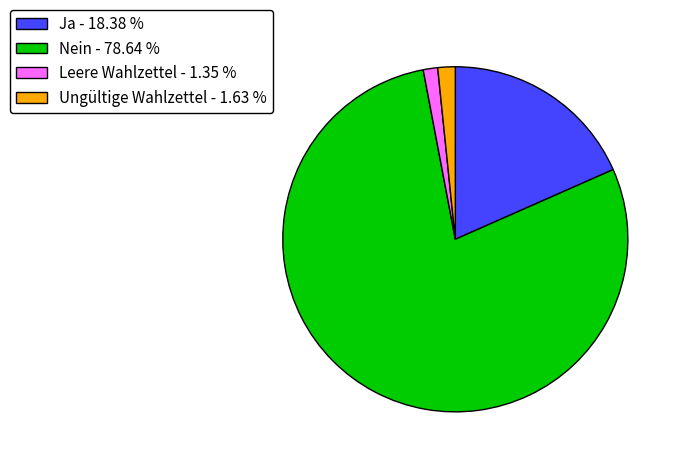

Is the sum of Ja - 18.38 % and Nein - 78.64 % greater than half?

Yes